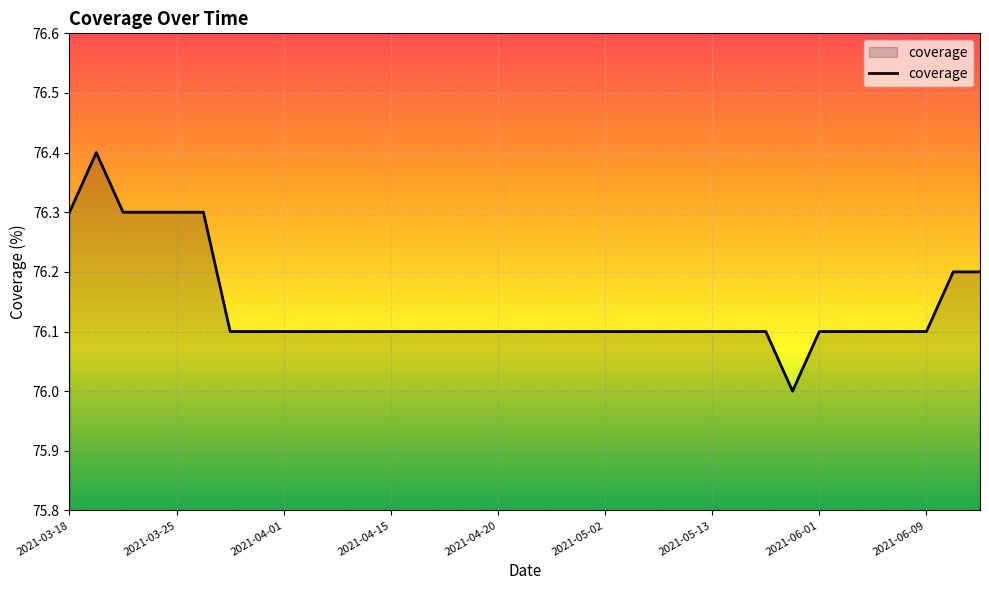

What is the minimum value shown in the chart?

76.0